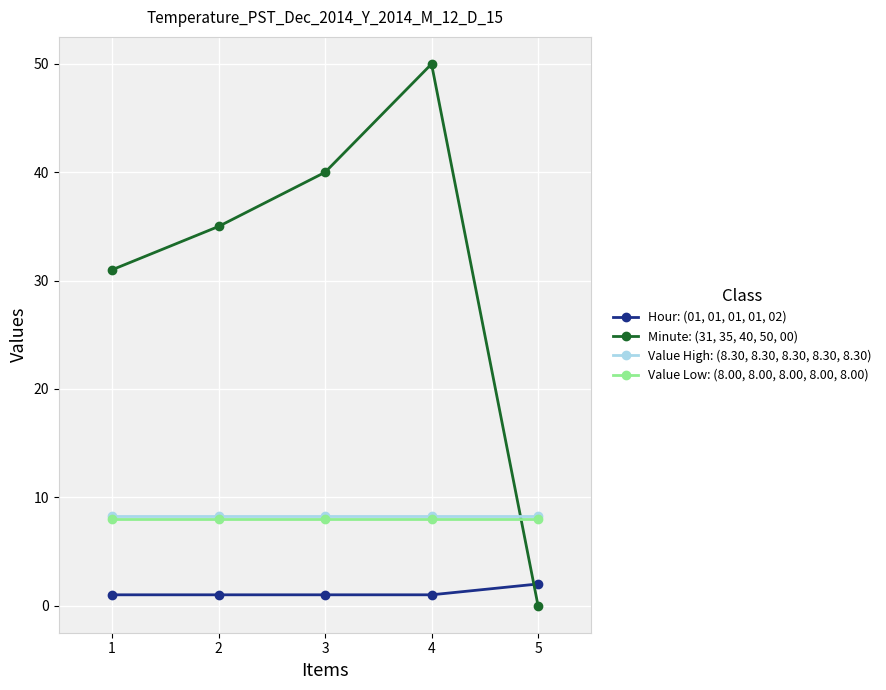

Which series has the largest total across all categories?

Minute: (31, 35, 40, 50, 00)